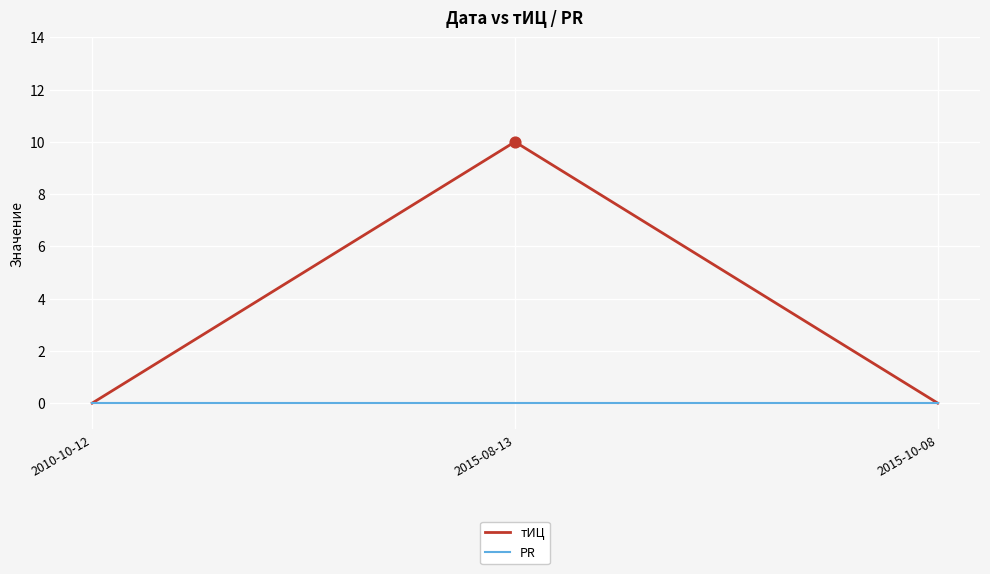

Which series has the widest spread of values?

тИЦ